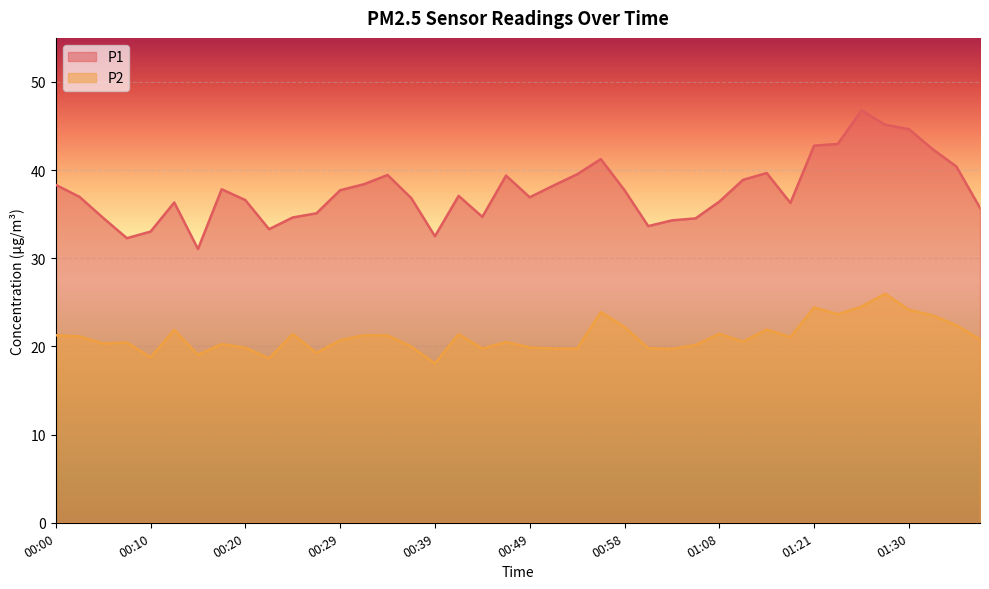

In P1, how many points are higher than both neighbors (excluding endpoints)?

8